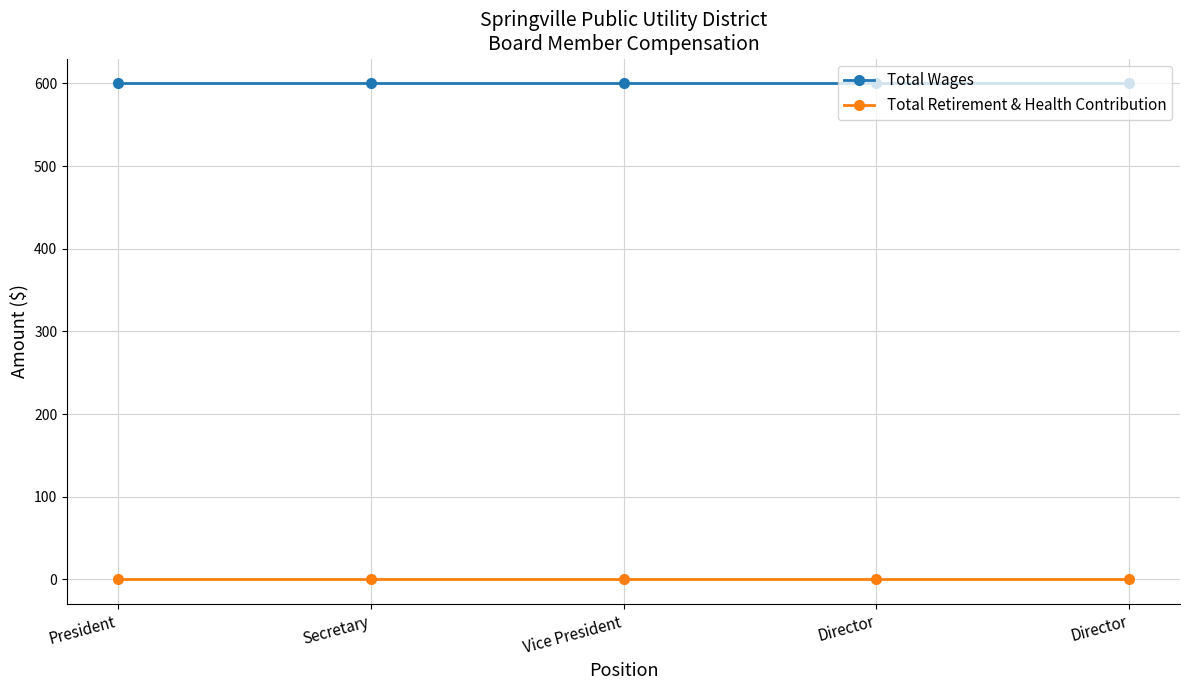

How many data points does each series have?

5